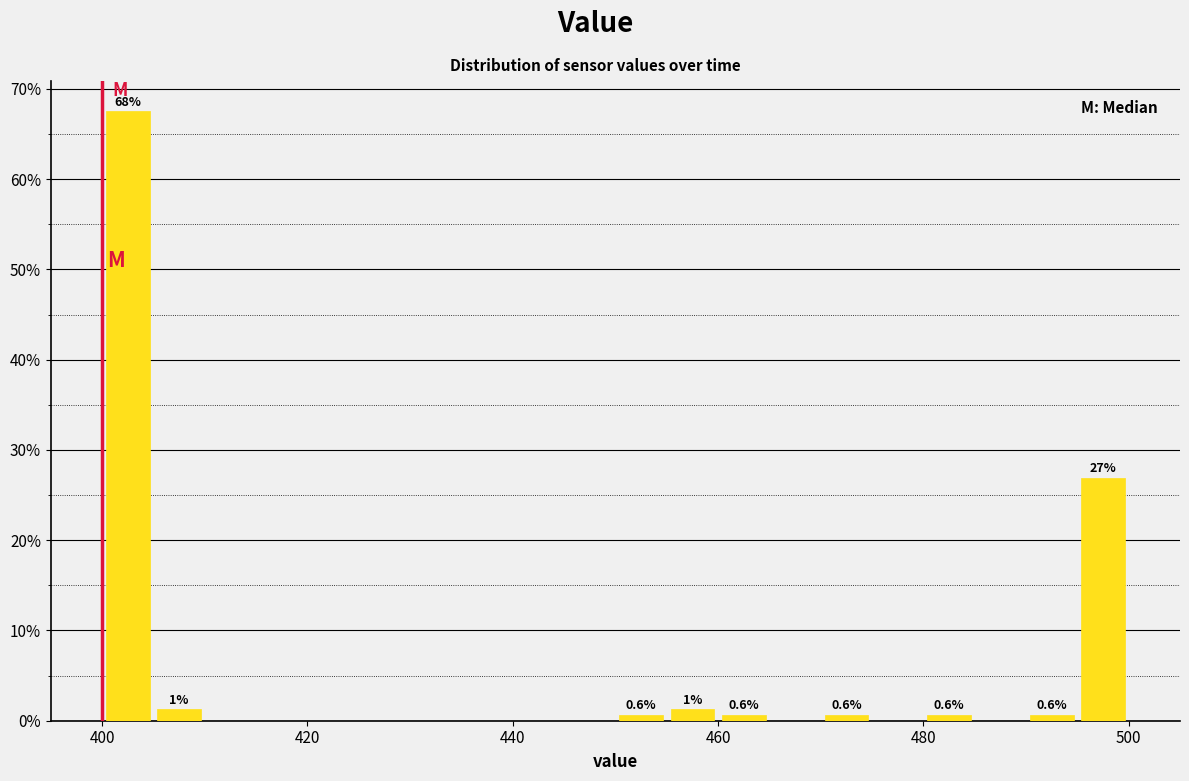

Around what value on the x-axis is the tallest bar? Give the approximate position of its centre, as read against the axis.

402